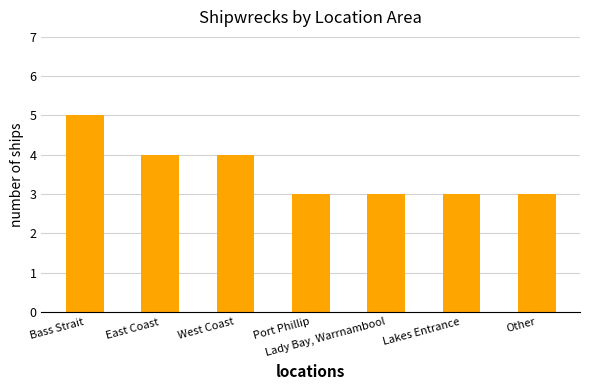

What is the difference between the values at Port Phillip and East Coast?

1